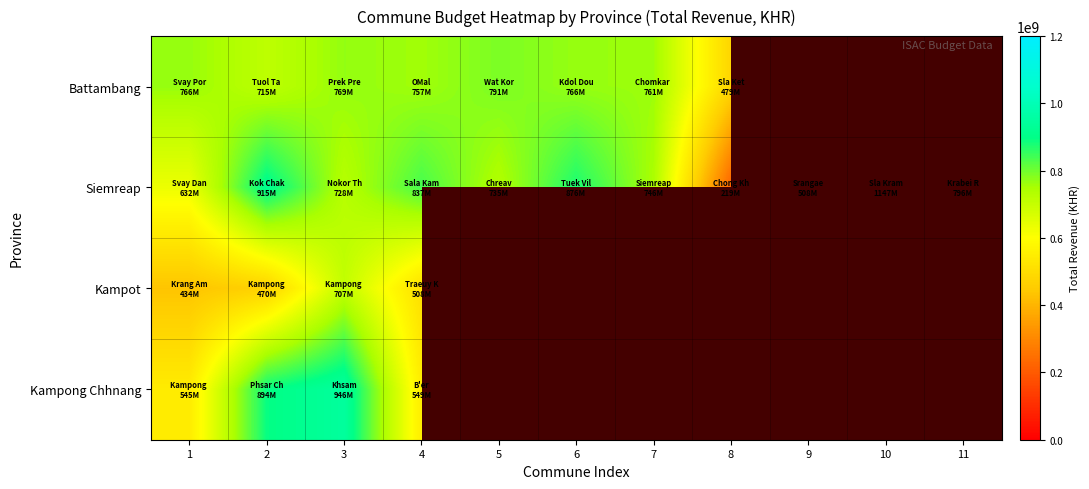

True or false: Kampong Chhnang has a value of 946368921.0 at 3.

True